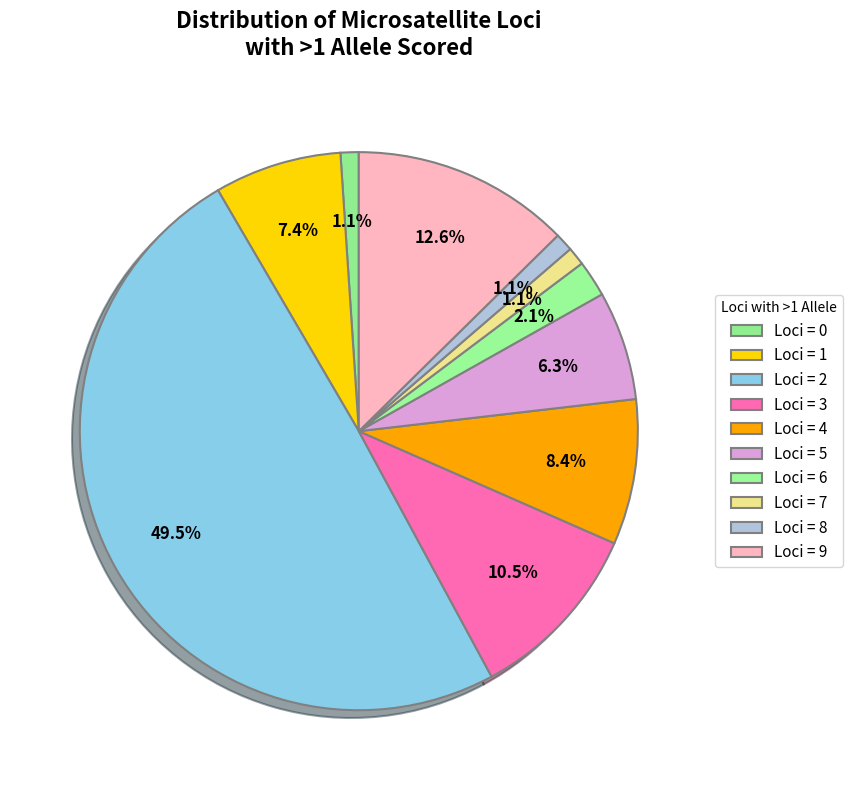

Count the number of slices in the pie.

10